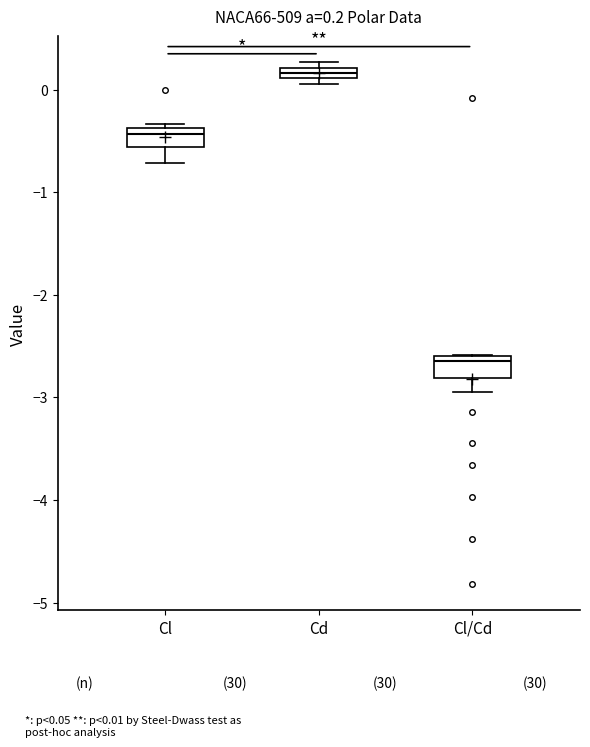

Which box has the lowest median line?

Cl/Cd